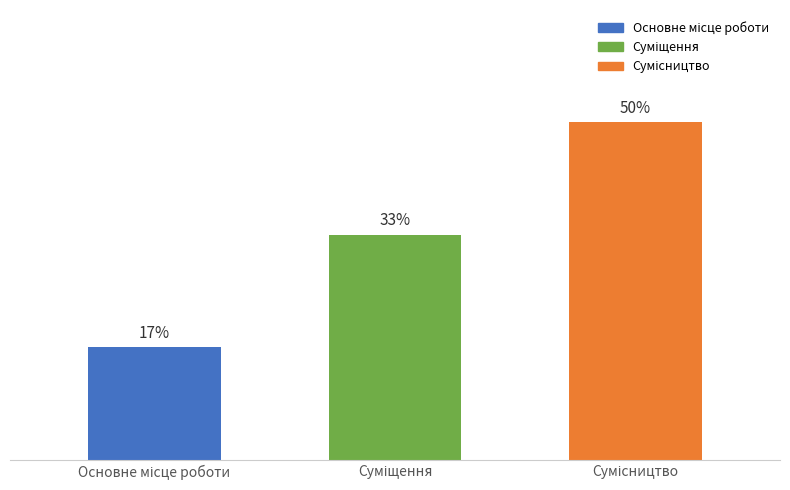

Are the bars horizontal?

No